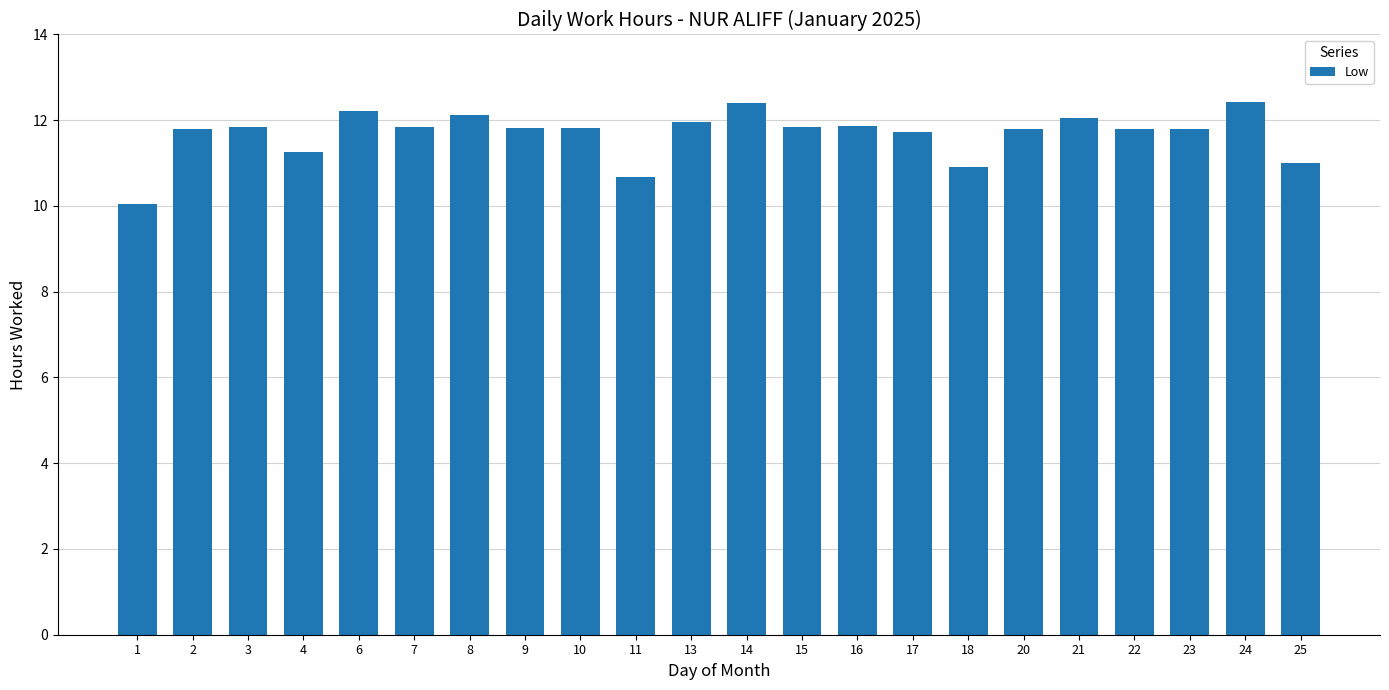

At which category does the chart reach its minimum across all series?

1